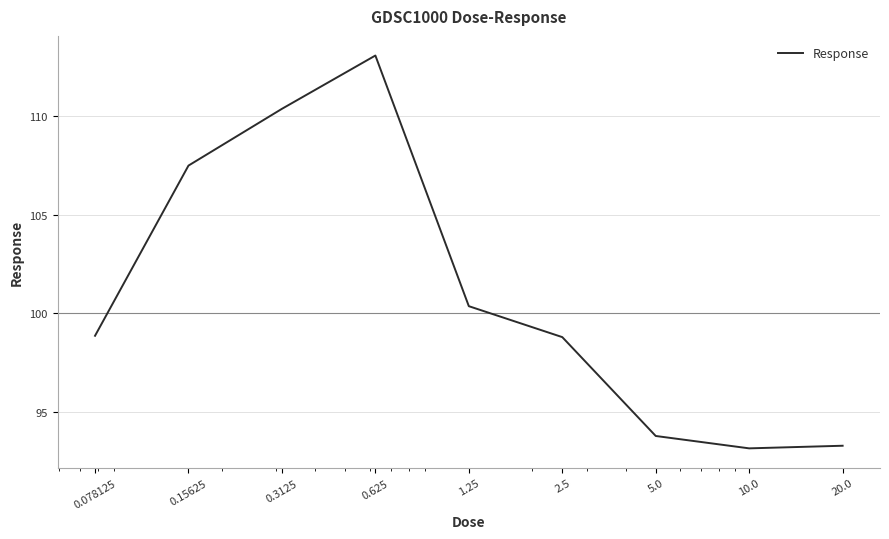

What is the difference between the maximum and minimum values?

19.9